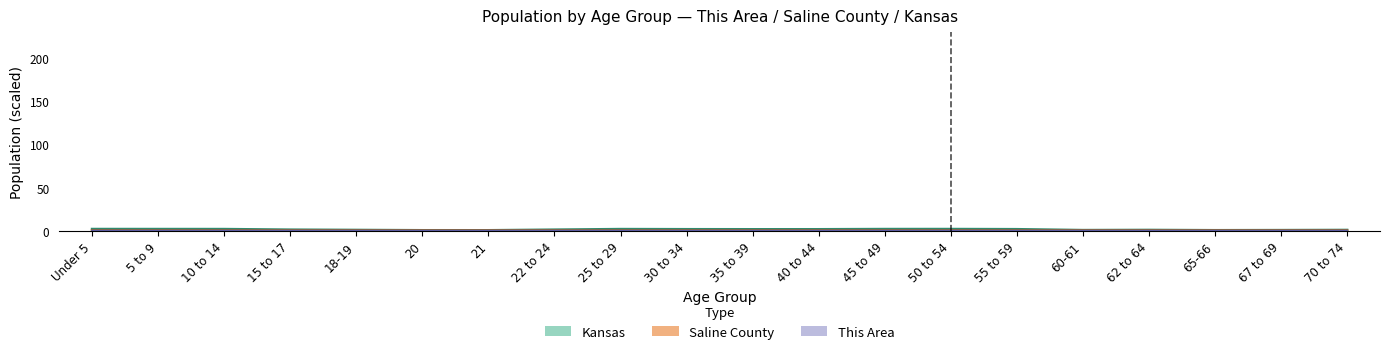

At 15 to 17, list the series in order from largest to smallest.

Kansas, Saline County, This Area